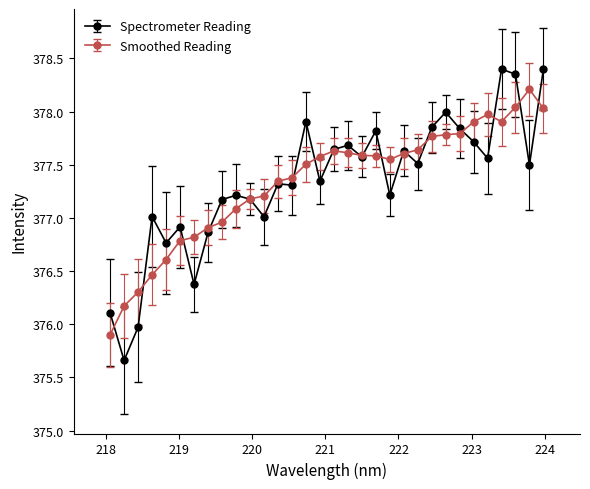

What is the value of the Smoothed Reading point at the 8th from the left?

376.9